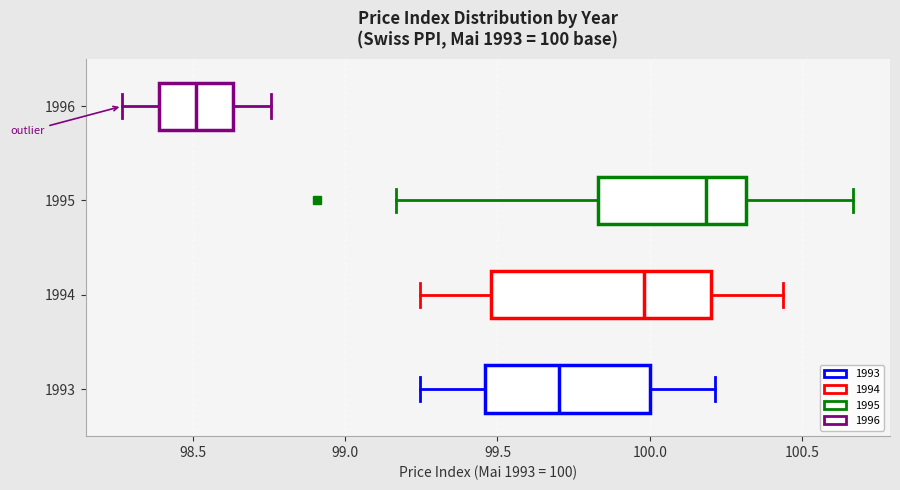

Which box's median line is the furthest to the left?

1996